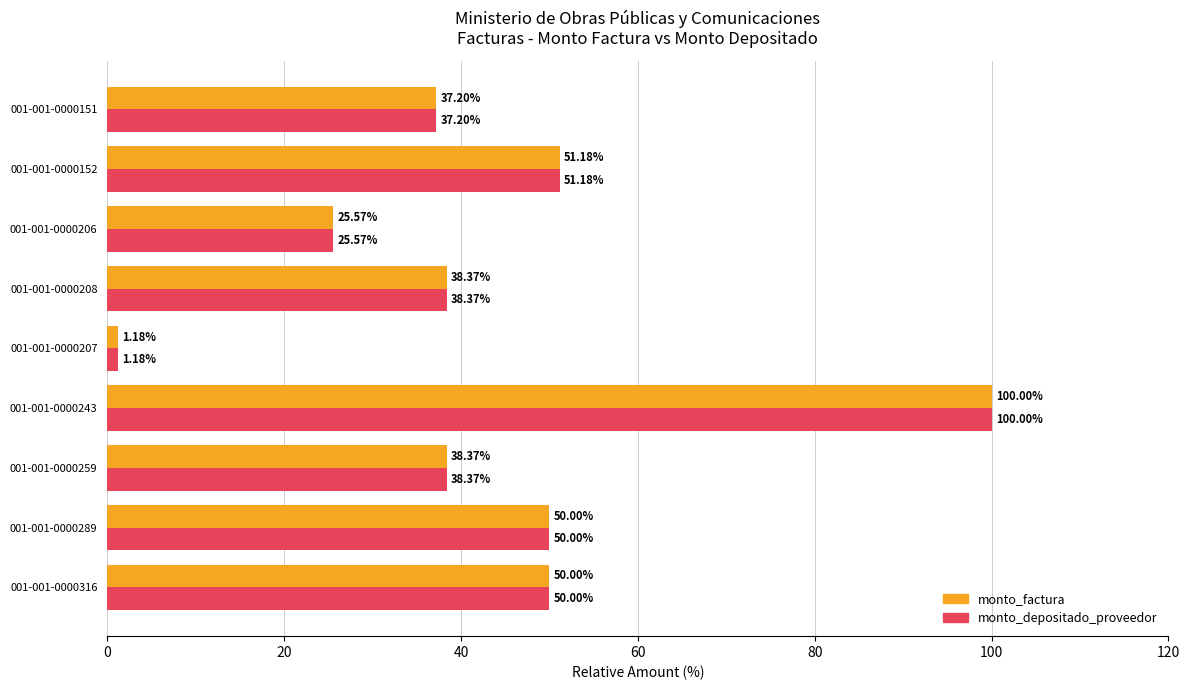

What is the sum of all monto_depositado_proveedor values?

391.9